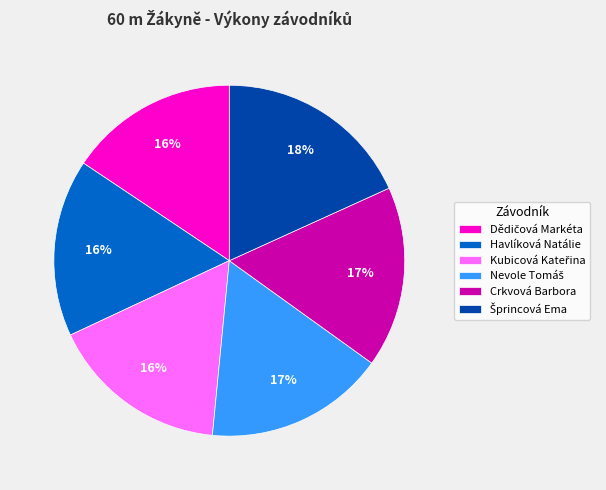

Is there a majority slice in this chart?

No